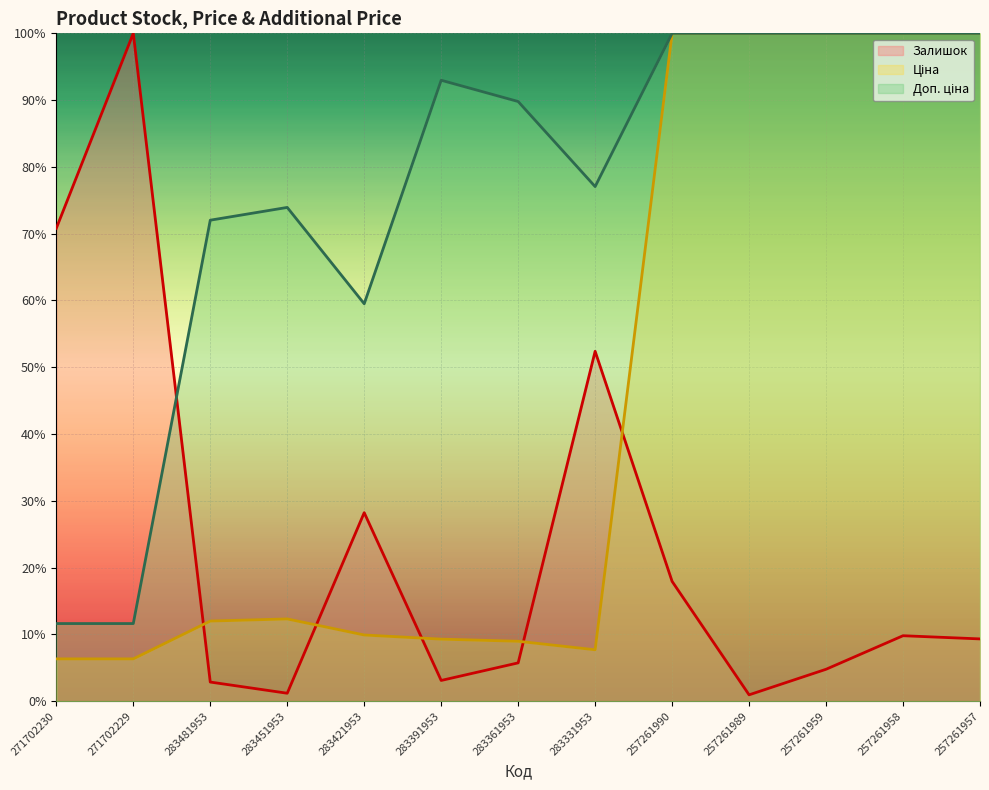

What is the difference between the second highest and second lowest values in the Залишок series?

69.6